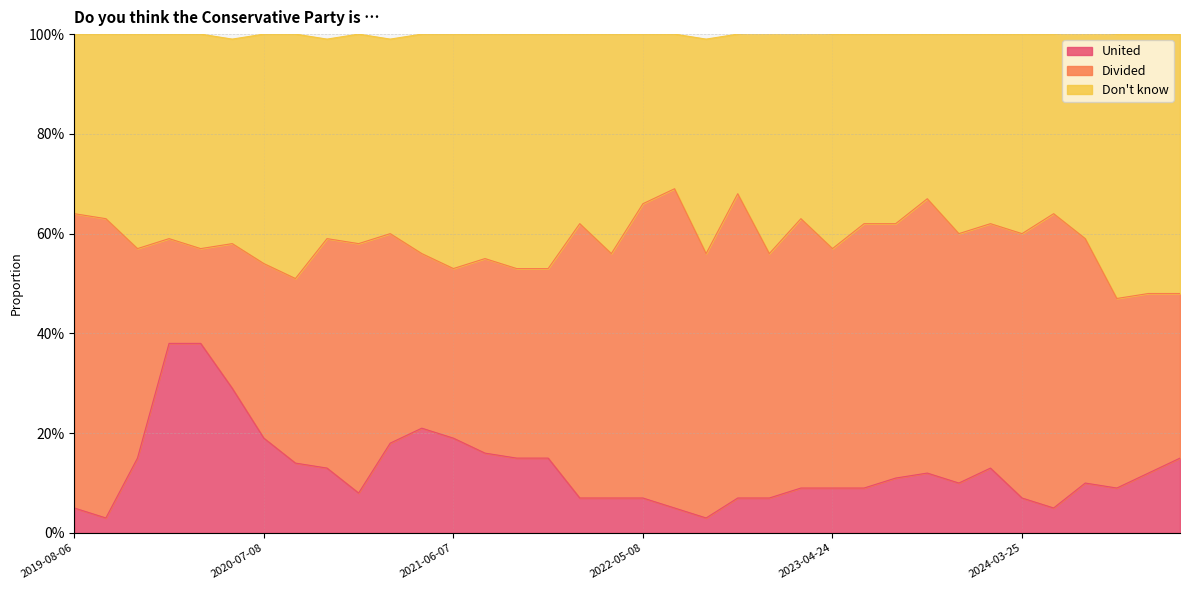

Between 2025-03-17 and 2021-02-15, which is larger?

2021-02-15